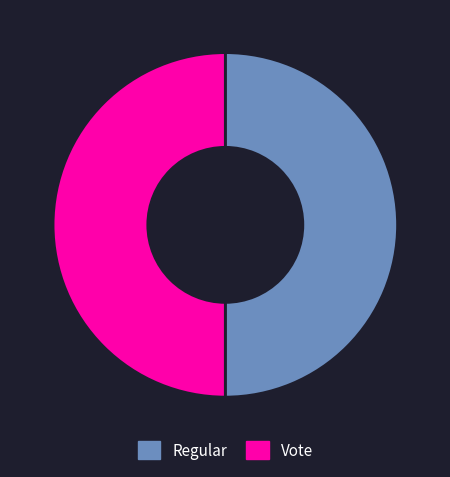

How many slices are in this pie chart?

2